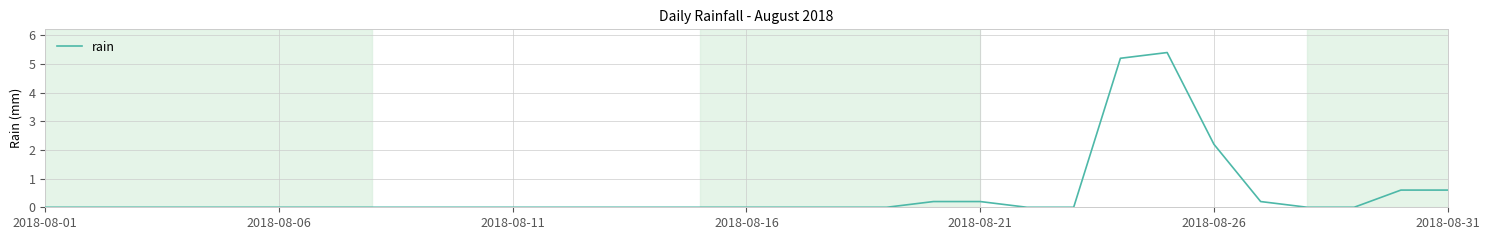

The value at 2018-08-16 is 0.0. True or false?

True